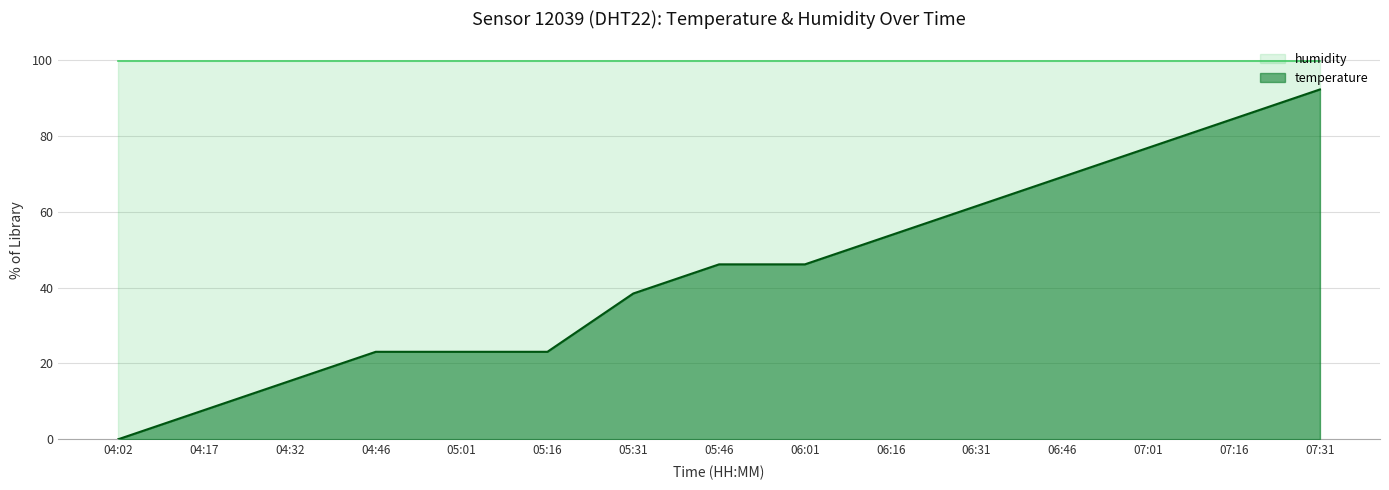

How many values are above zero?

14